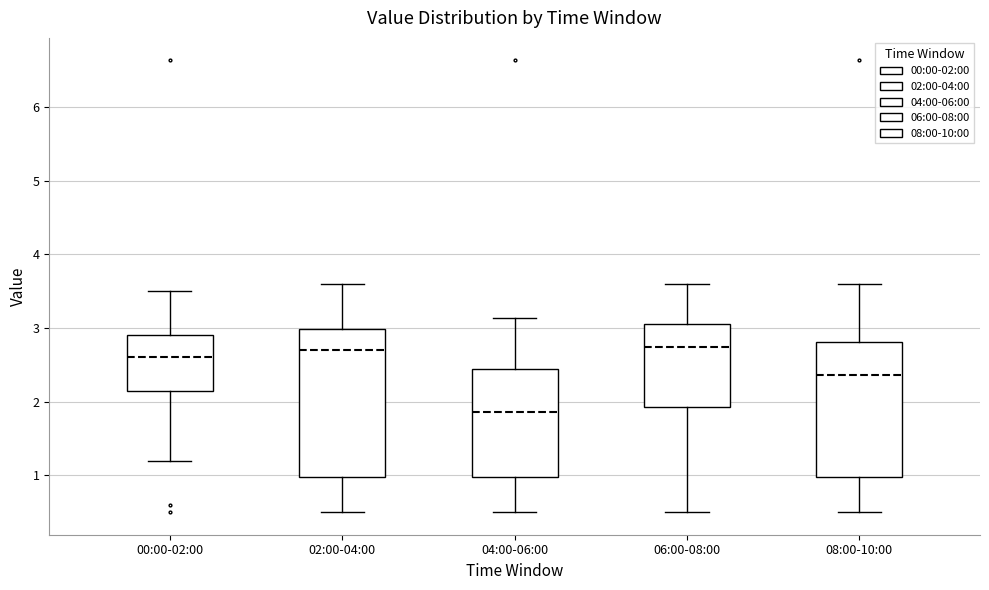

Reading left to right, transcribe this box plot: for each box, give where its median line is, the range the box spans, and where its two whiskers end, as read against the y-axis. The values are not printed on the chart, so give them approximately, as read against the axis.

00:00-02:00: median 2.6, box 2.2 to 2.9, whiskers 1.2 to 3.5
02:00-04:00: median 2.7, box 1.0 to 3.0, whiskers 0.5 to 3.6
04:00-06:00: median 1.9, box 1.0 to 2.4, whiskers 0.5 to 3.1
06:00-08:00: median 2.7, box 1.9 to 3.1, whiskers 0.5 to 3.6
08:00-10:00: median 2.4, box 1.0 to 2.8, whiskers 0.5 to 3.6